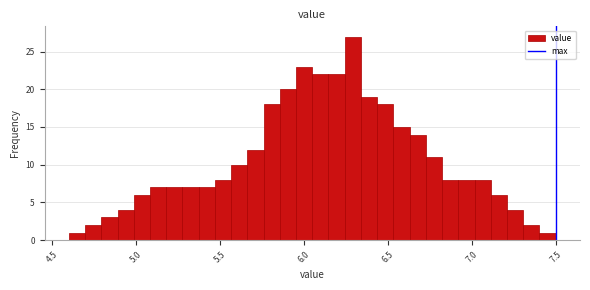

Around what value on the x-axis is the tallest bar? Give the approximate position of its centre, as read against the axis.

6.30